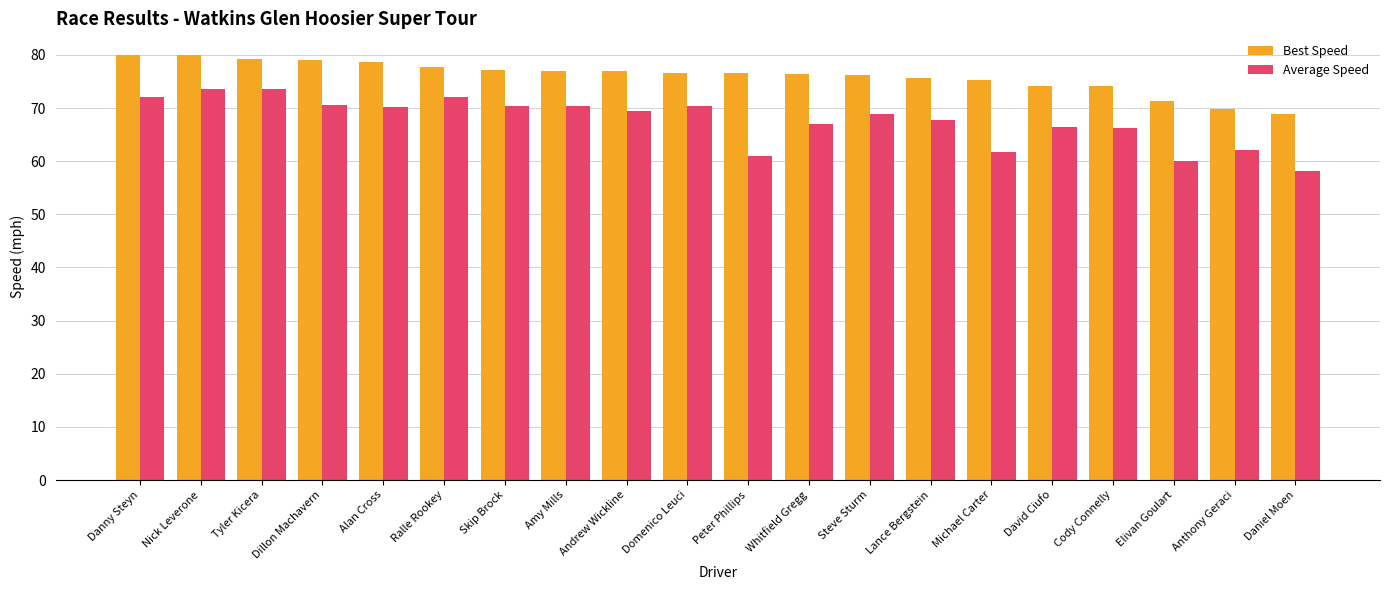

Which series has the widest spread of values?

Average Speed